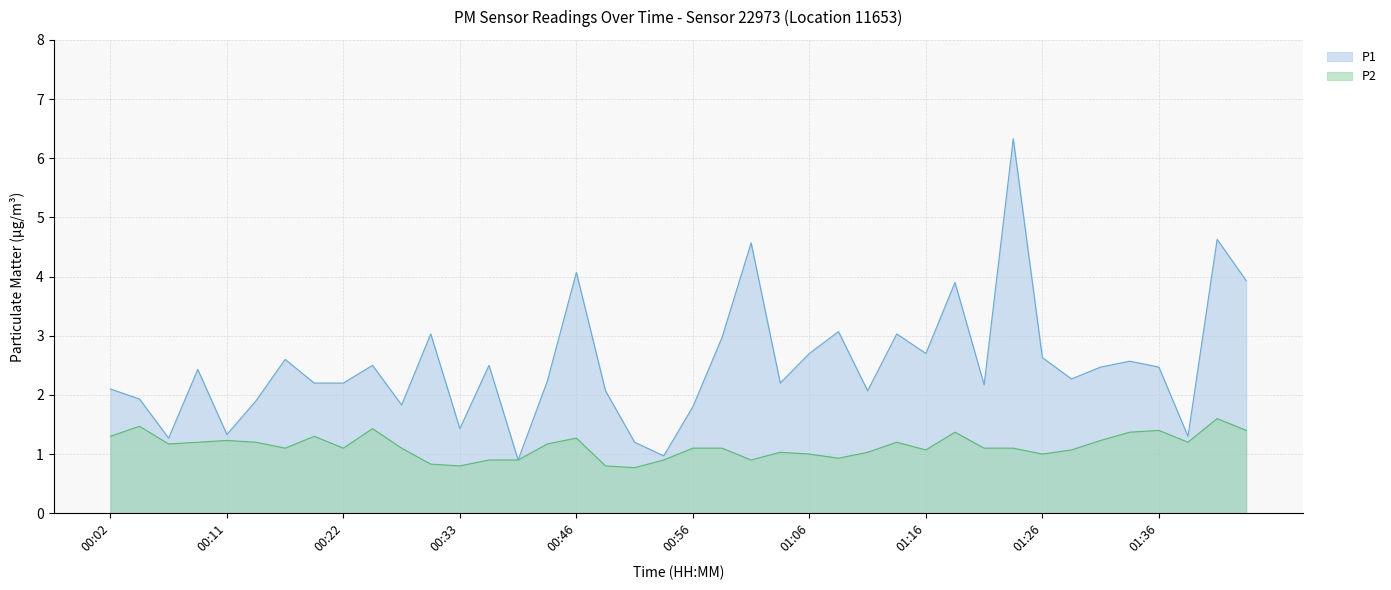

At which category does the chart reach its minimum across all series?

00:51